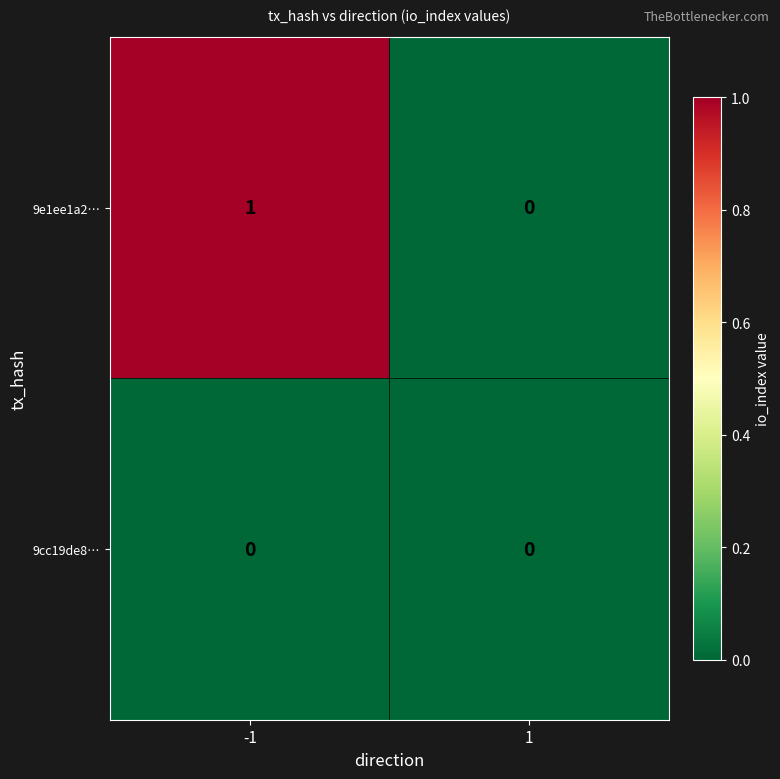

List the series in order of their peak value, highest first.

9e1ee1a2…, 9cc19de8…